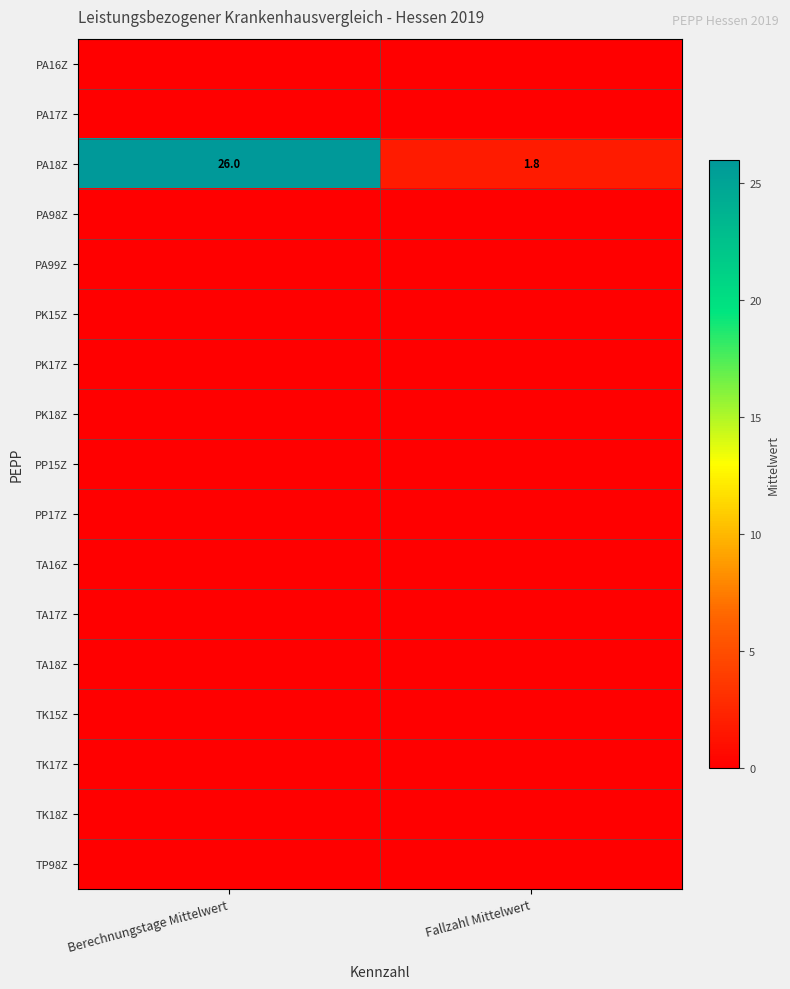

What is the total value across all series at Berechnungstage Mittelwert?

26.0